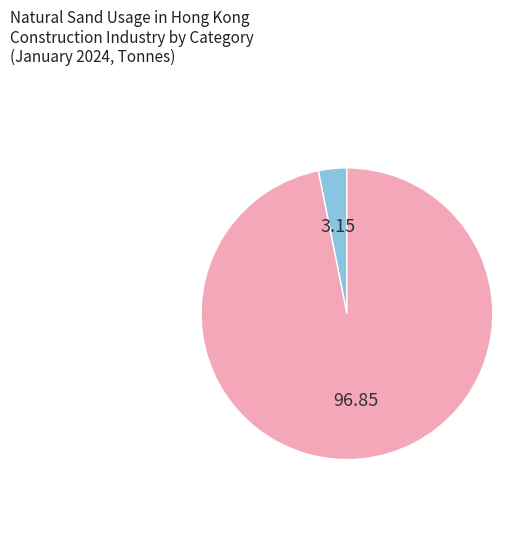

Is there a majority slice in this chart?

Yes